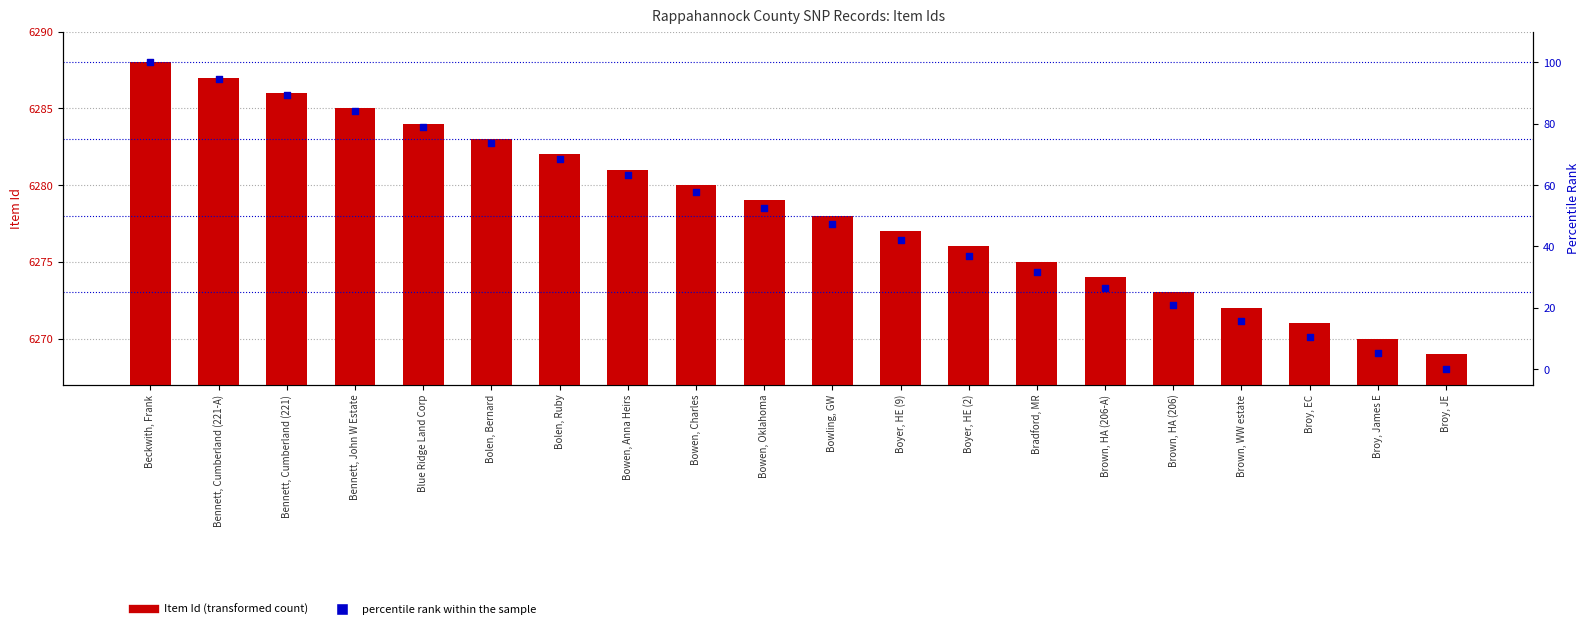

What is the total value across all series at Brown, WW estate?

6287.8